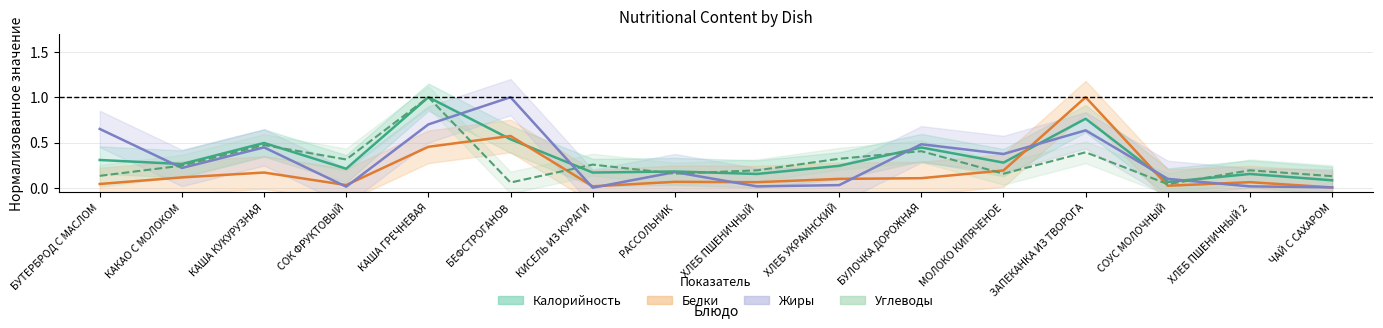

What is the label of the 6th point from the left?

БЕФСТРОГАНОВ